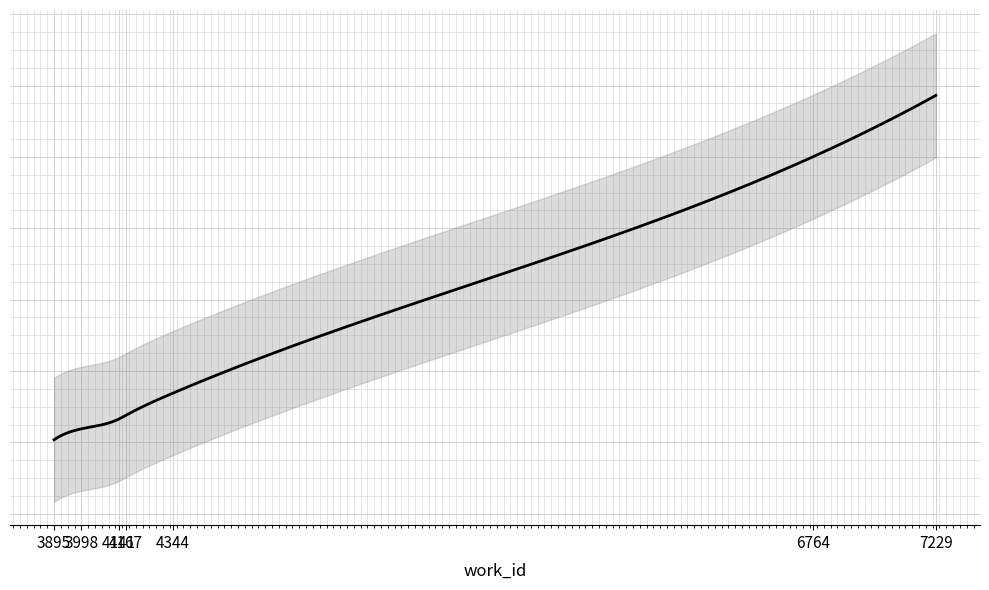

Is this an area chart (filled region under the line)?

No